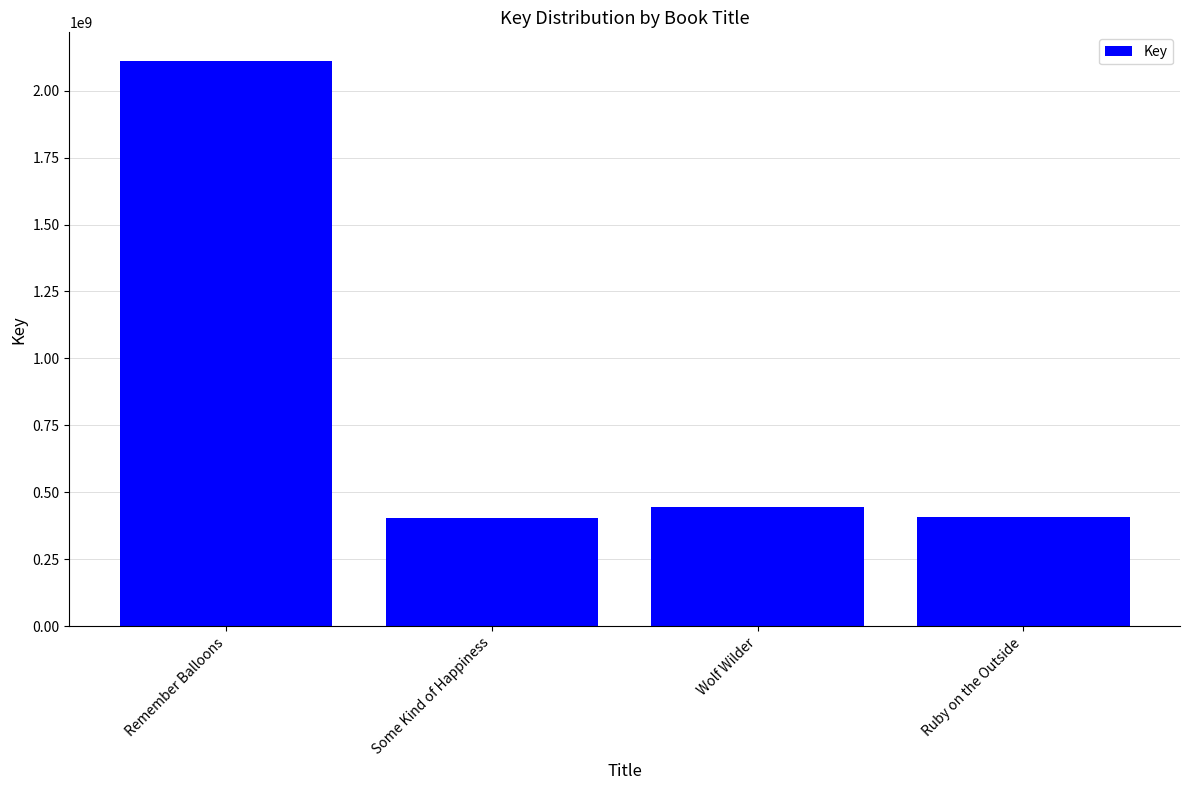

At which category does the chart reach its peak across all series?

Remember Balloons